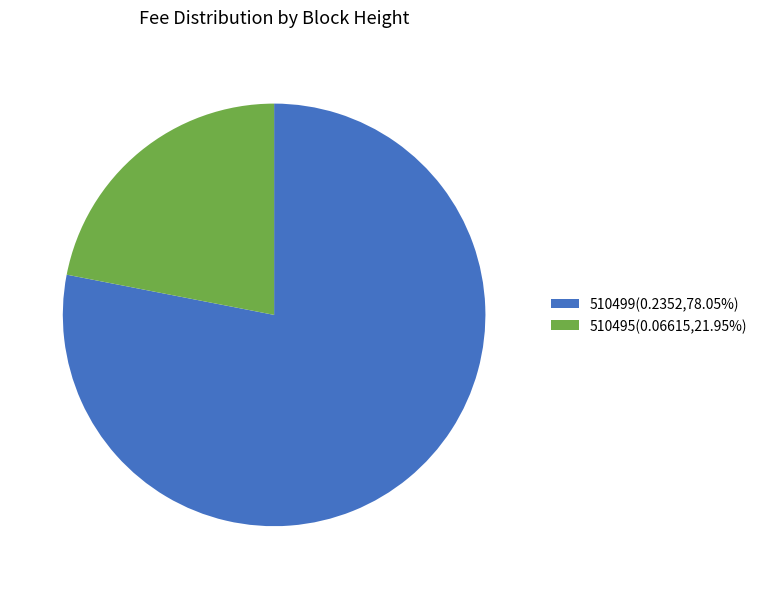

Which category has the smallest portion of the pie?

510495